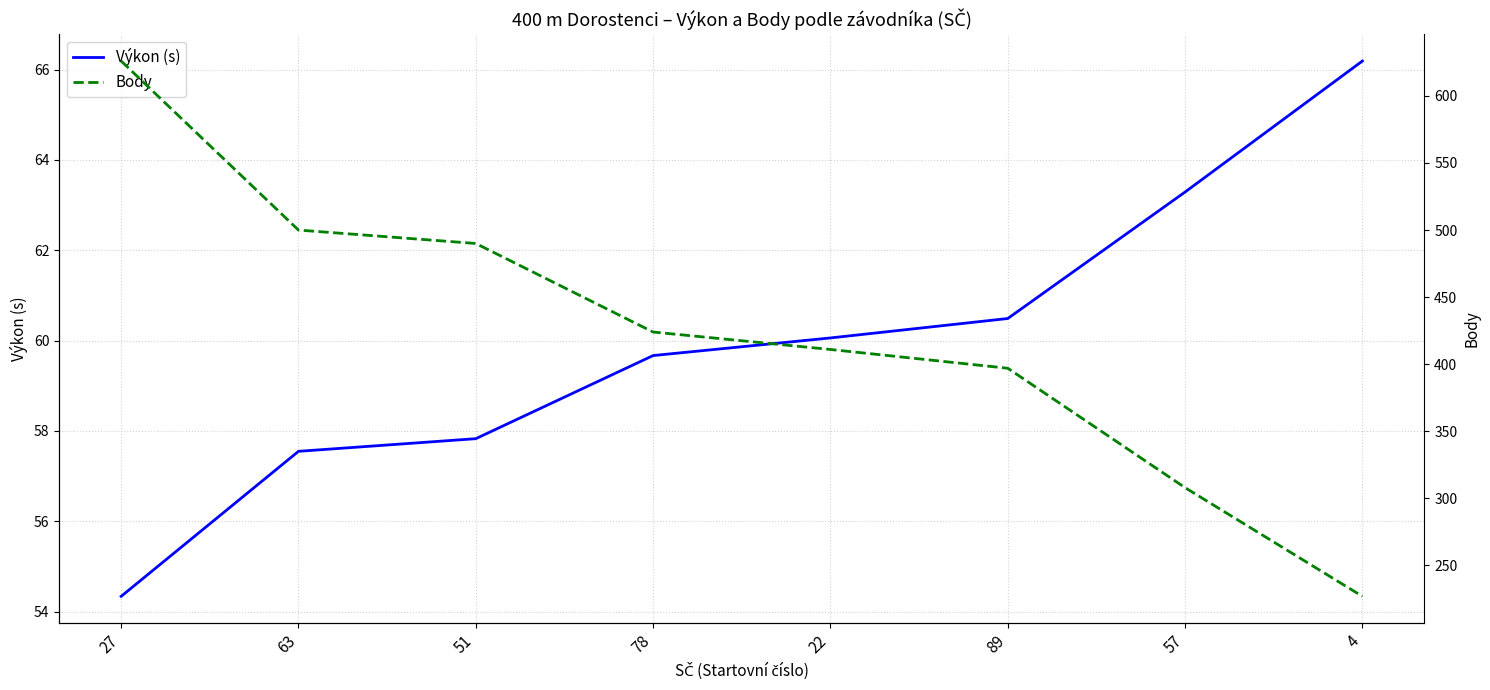

Which has a higher value, 4 or 89?

4